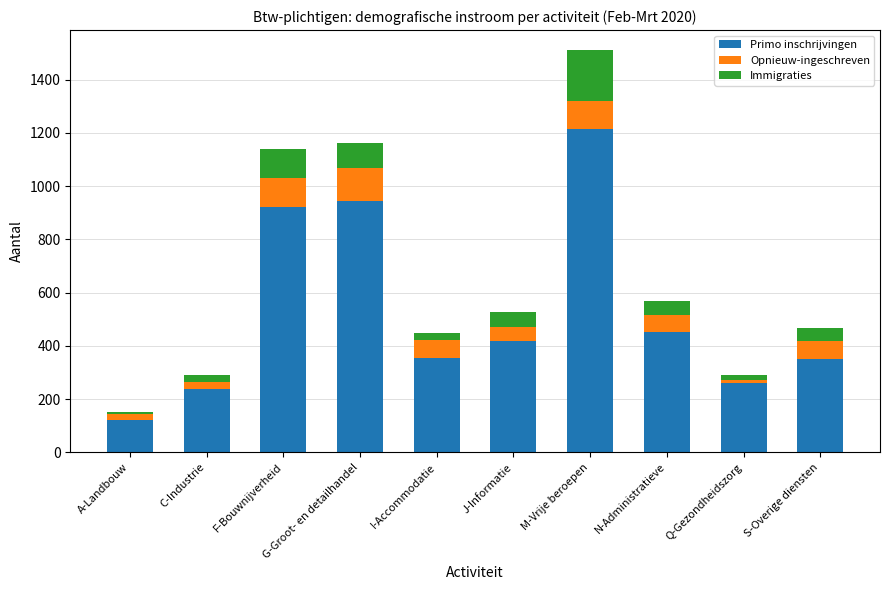

What is the difference between the second highest and minimum values in the Primo inschrijvingen series?

823